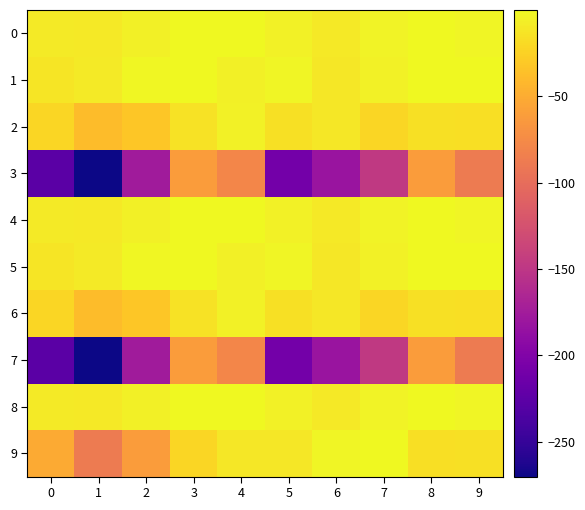

At which category does the chart reach its peak across all series?

3